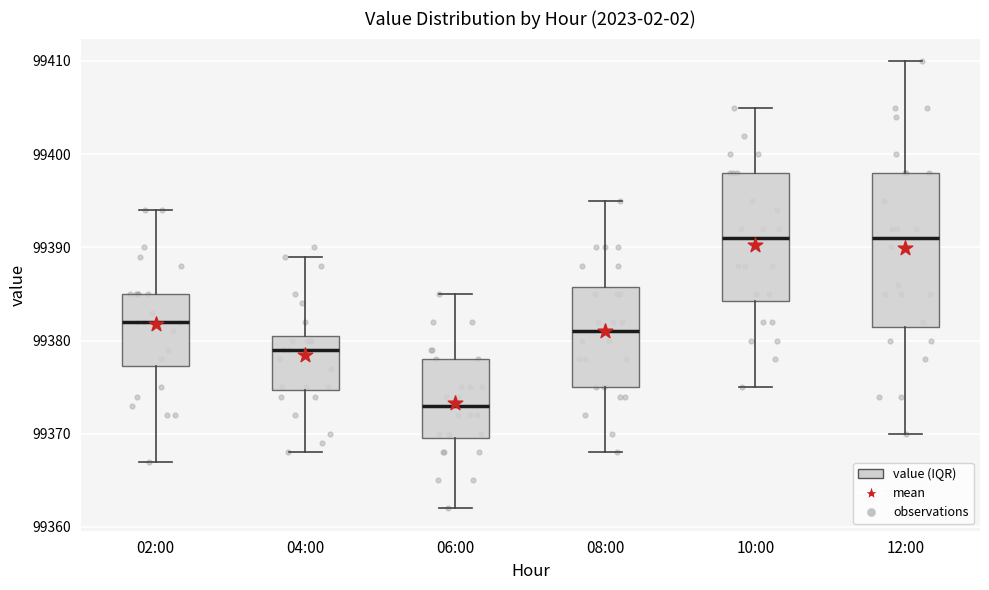

Which box is the tallest, from its lower edge to its upper edge?

12:00